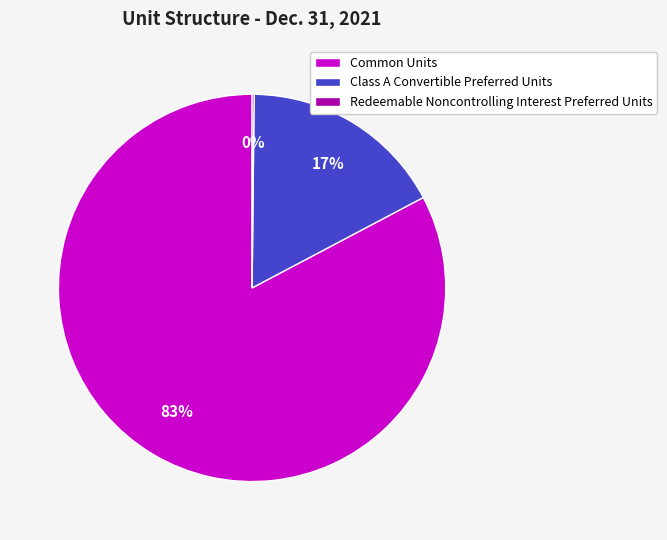

The Common Units slice represents 70% of the pie. True or false?

False